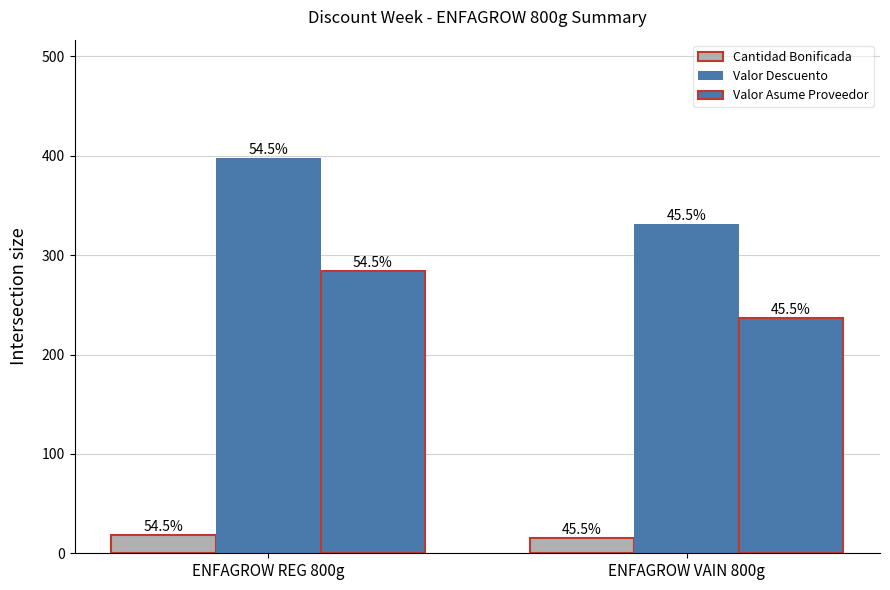

Is it true that Valor Asume Proveedor equals 236.6 at ENFAGROW VAIN 800g?

True